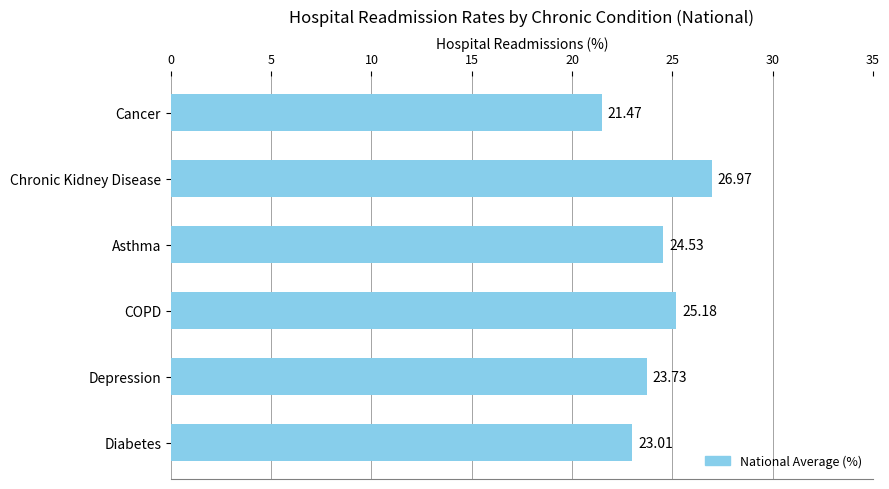

What is the average value?

24.1